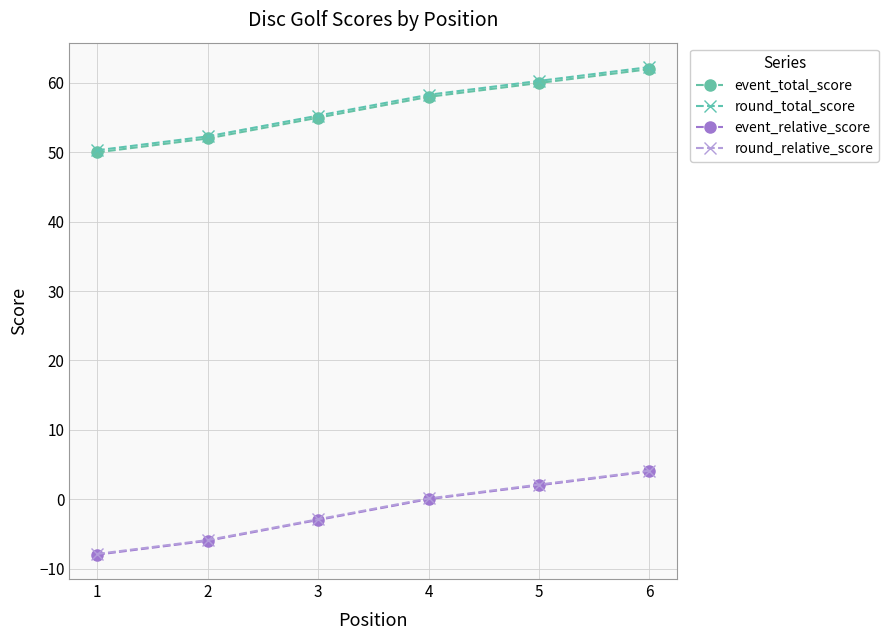

How many lines are shown in the chart?

4